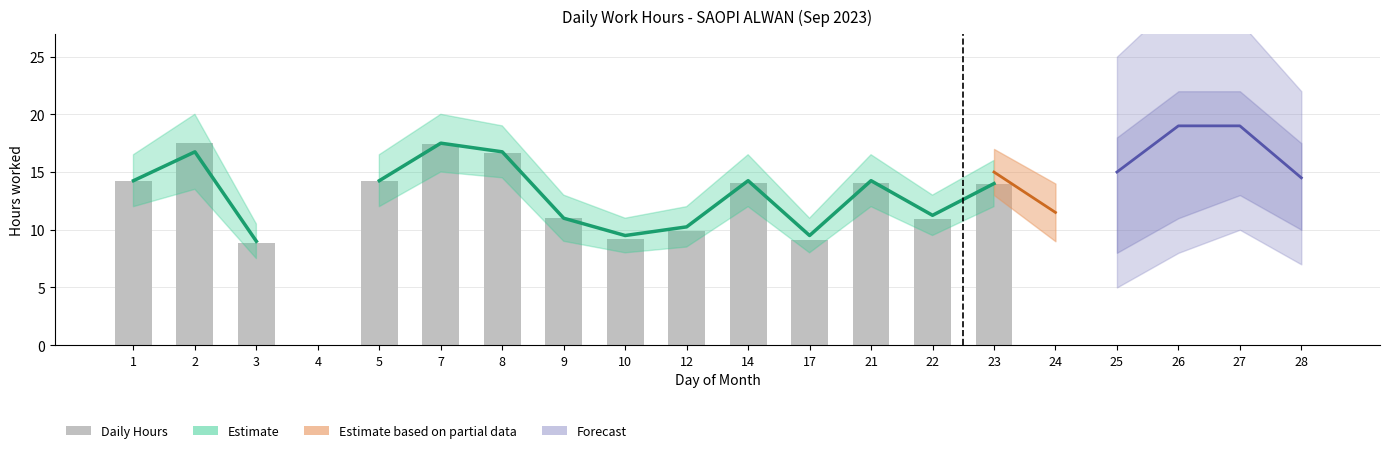

Between 7 and 3, which is larger?

7